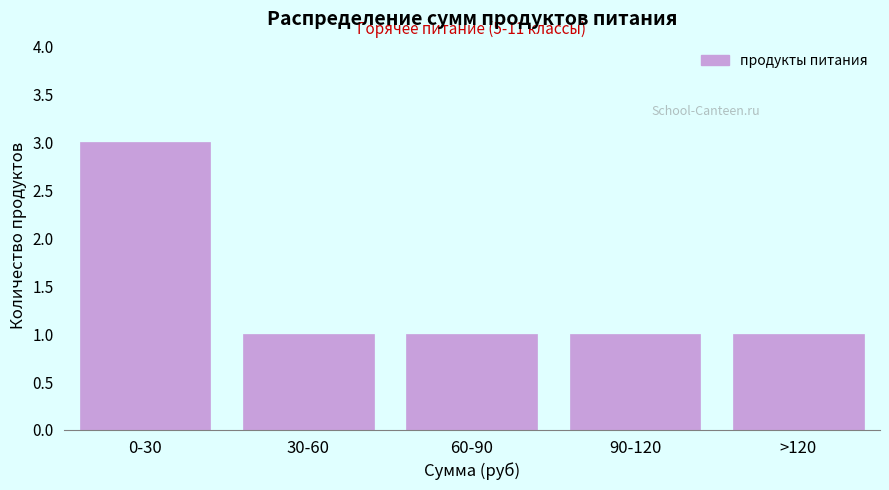

Reading left to right, what are all the values shown in this chart?

0-30=3	30-60=1	60-90=1	90-120=1	>120=1